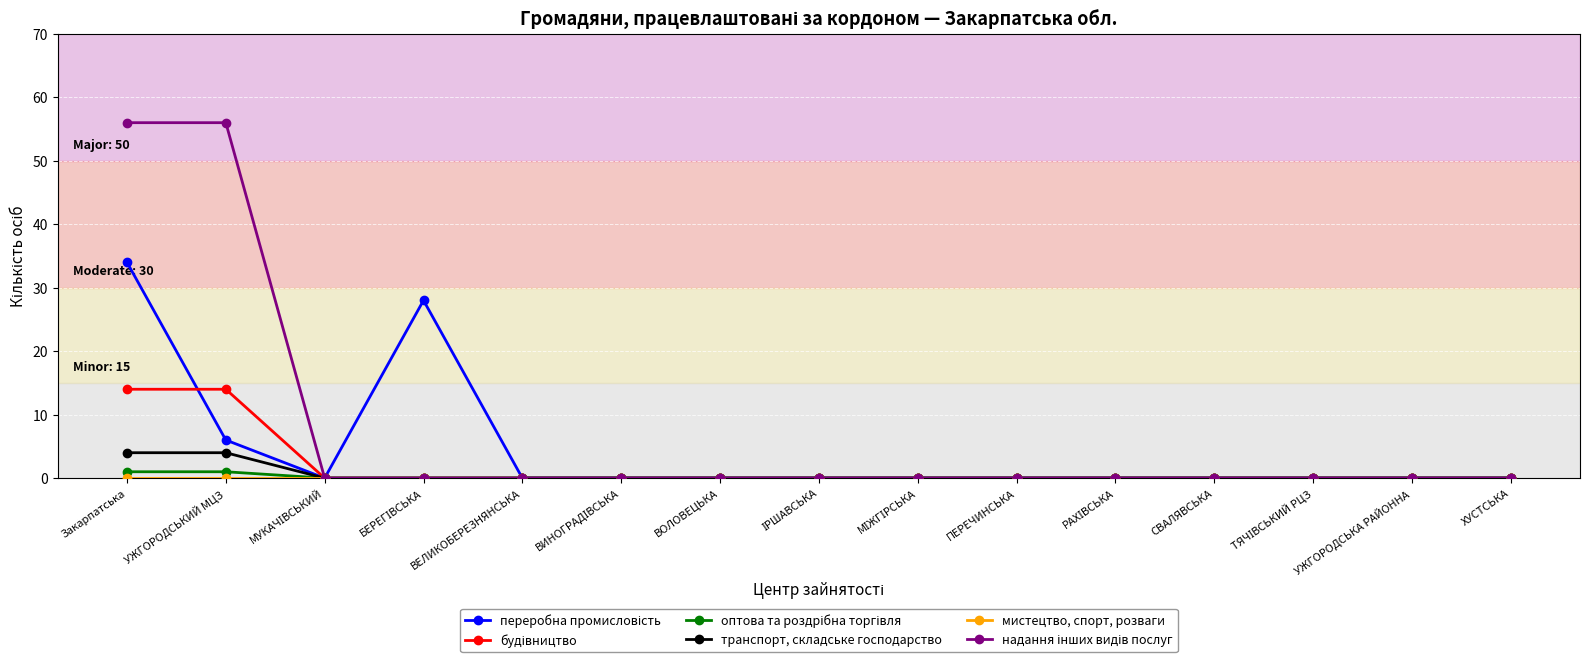

Count the number of data series in this chart.

6